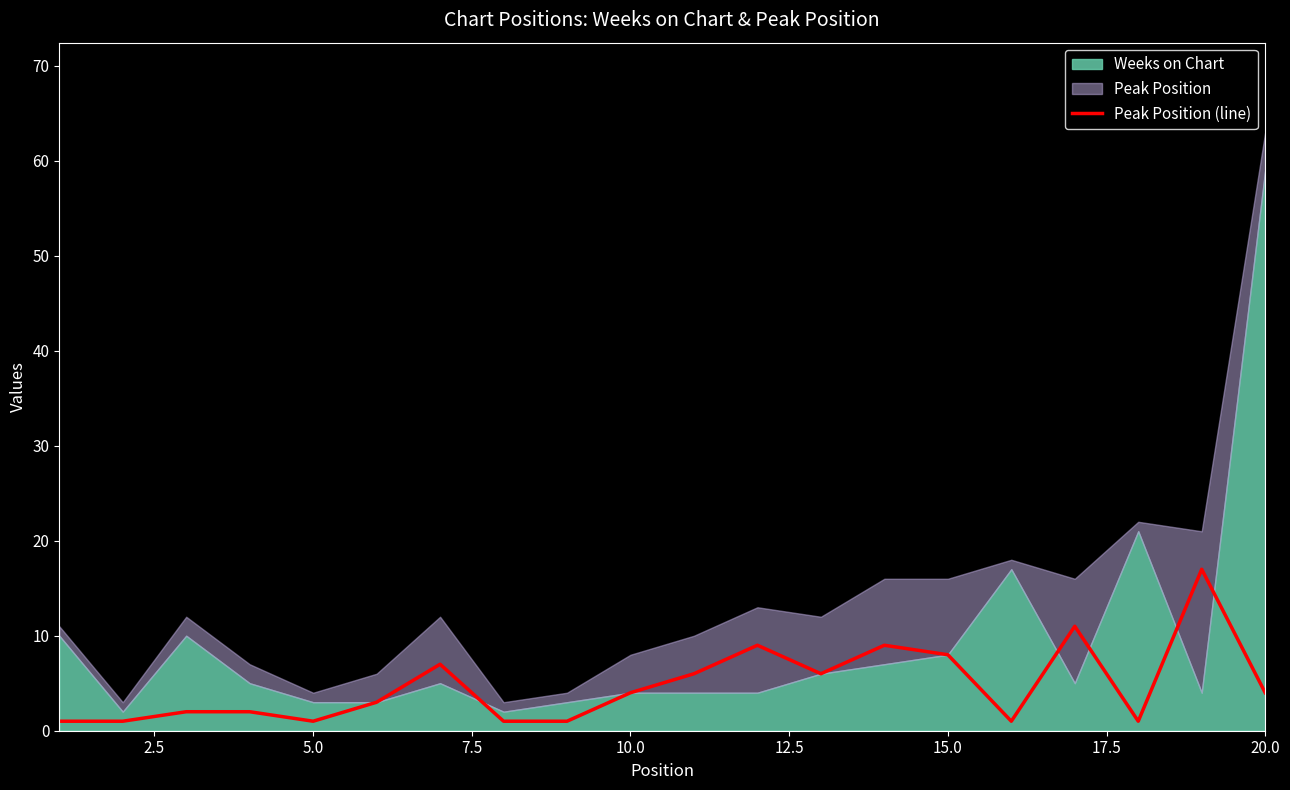

True or false: Peak Position (line) has a value of 8 at 15.0.

True